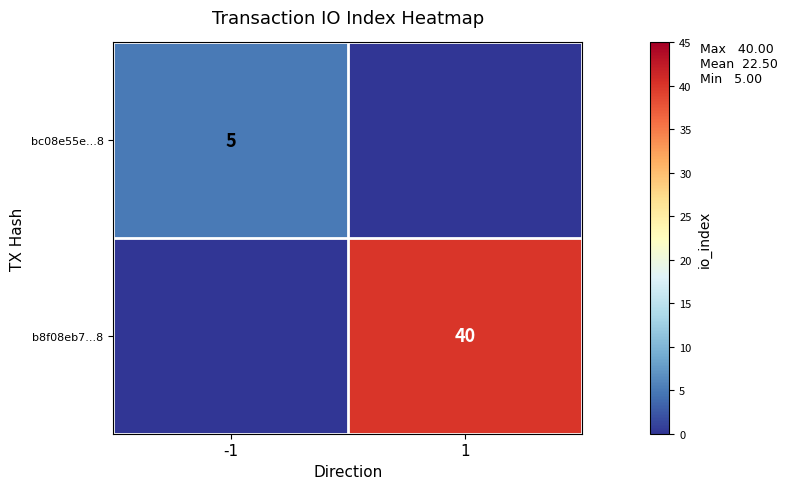

The b8f08eb7...8 series shows 53 at 1. True or false?

False